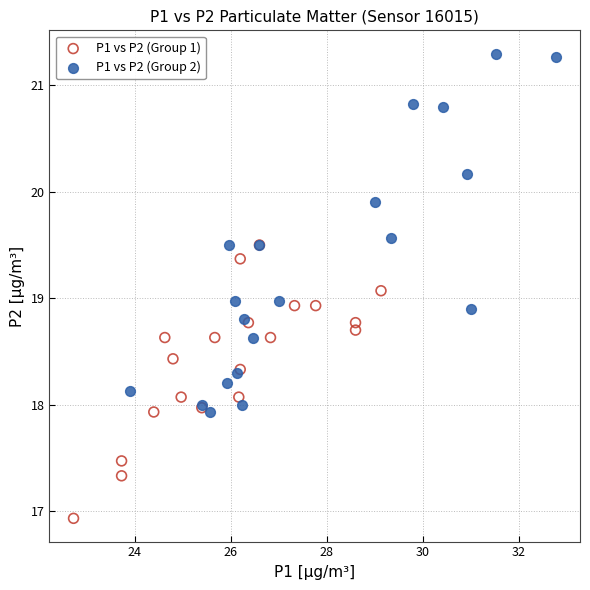

Which series contains the highest Y value?

P1 vs P2 (Group 2)